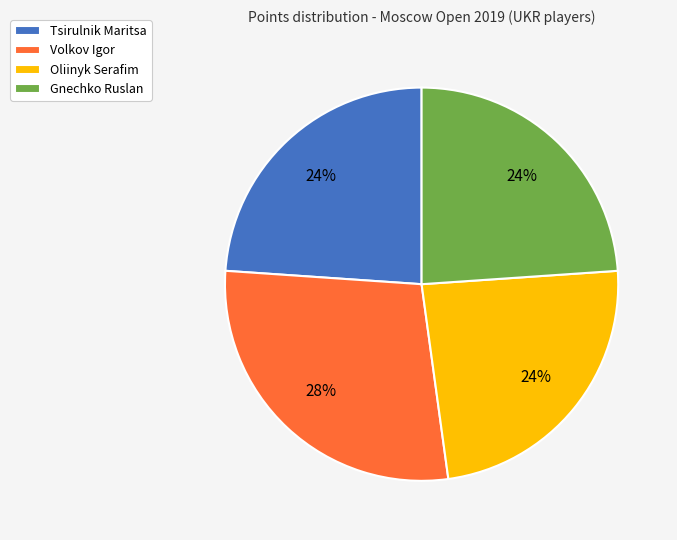

To the nearest percent, what portion does Gnechko Ruslan represent?

24%